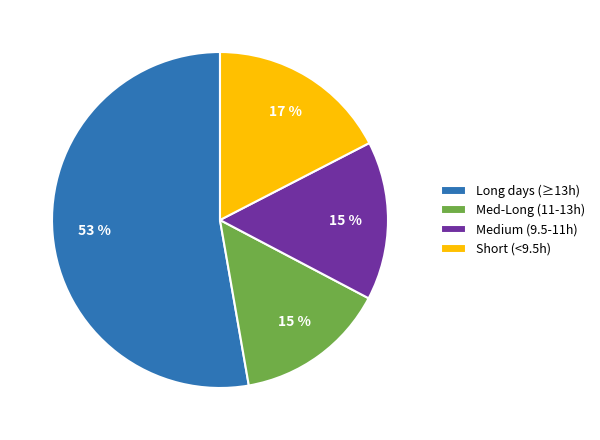

How many segments does this pie chart have?

4